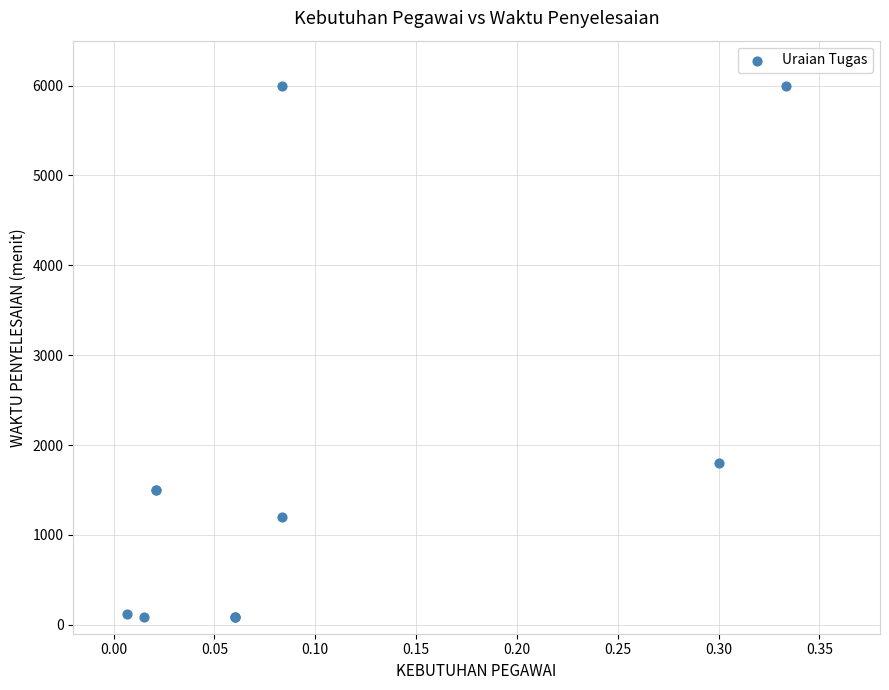

What Y value in the scatter plot is closest to 3045?

1800